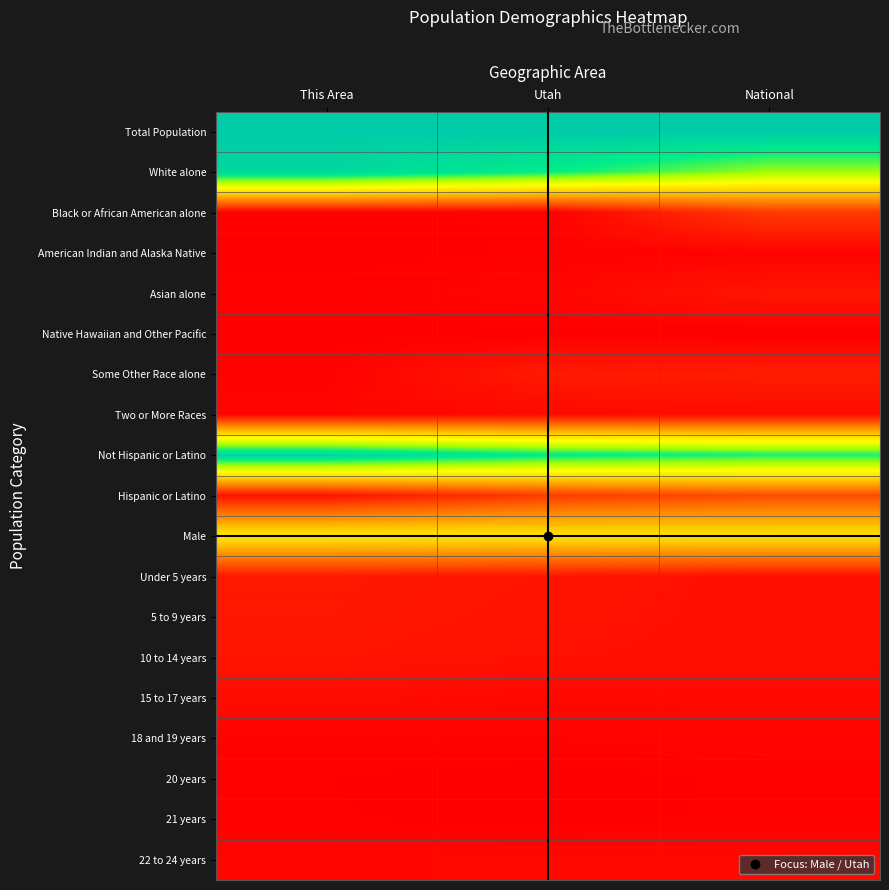

Between Utah and National, which is larger?

Utah